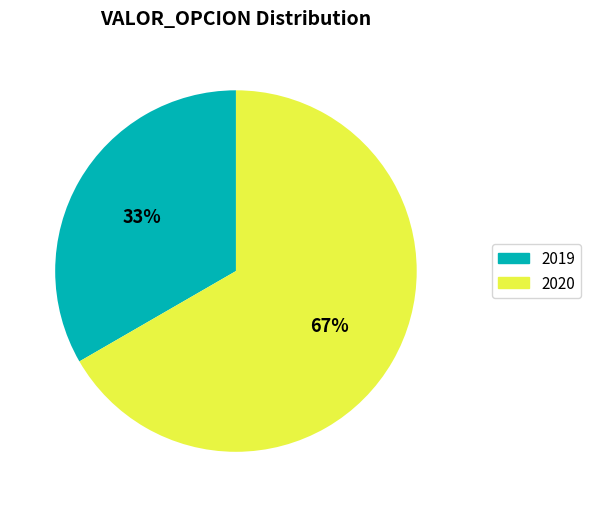

To the nearest percent, what is the average slice percentage?

50%